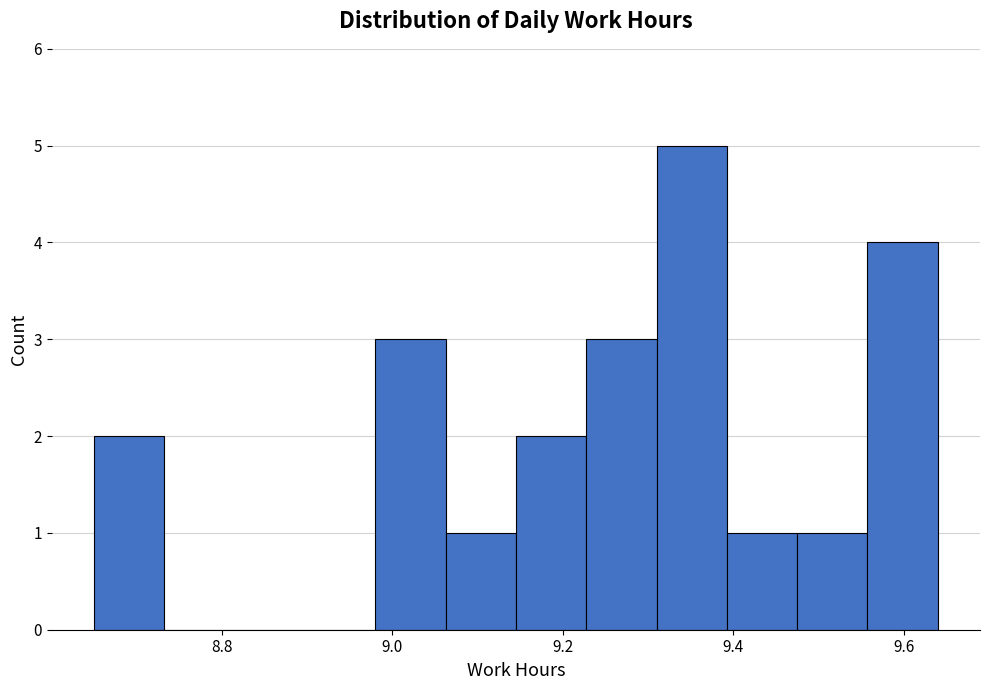

Reading left to right, list every bar in this chart as the range it spans on the x-axis followed by its height. Neither the bar edges nor the heights are printed on the chart, so give them approximately, as read against the axes.

8.66 to 8.74: 2
8.74 to 8.82: 0
8.82 to 8.90: 0
8.90 to 8.98: 0
8.98 to 9.06: 3
9.06 to 9.14: 1
9.14 to 9.22: 2
9.22 to 9.32: 3
9.32 to 9.40: 5
9.40 to 9.48: 1
9.48 to 9.56: 1
9.56 to 9.64: 4